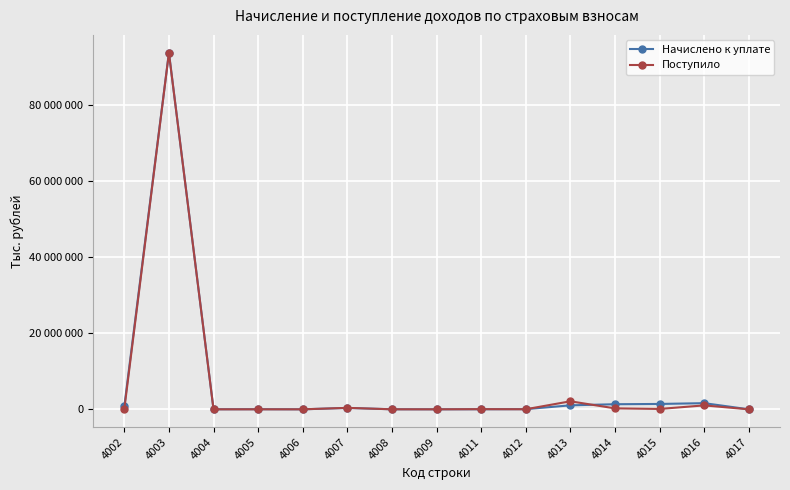

Which series has the largest total across all categories?

Начислено к уплате